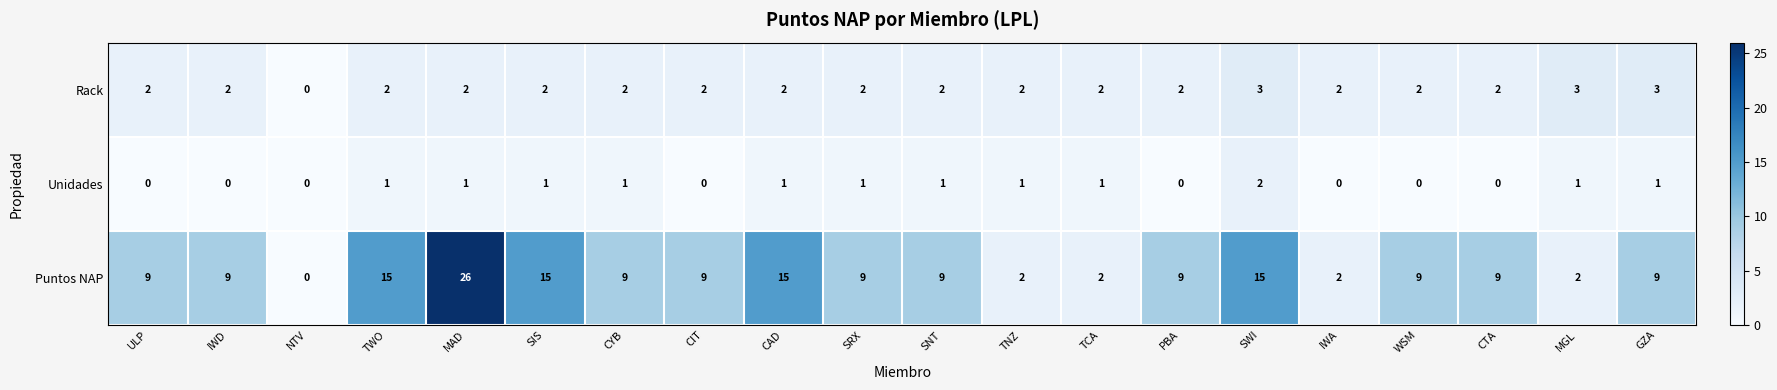

What is the difference between the maximum and minimum values in the Puntos NAP series?

26